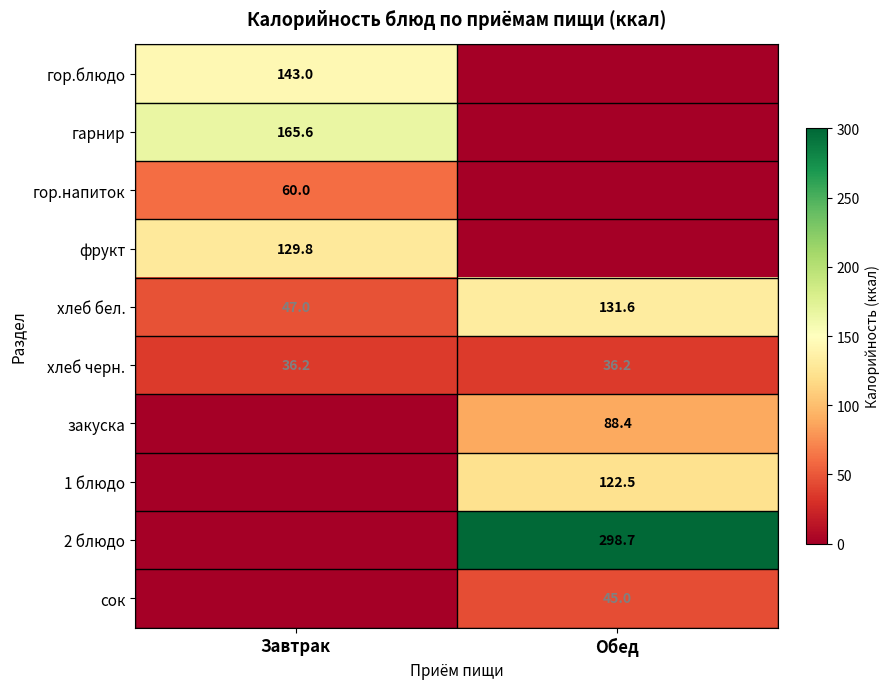

What is the approximate value of хлеб бел. at Завтрак?

47.0